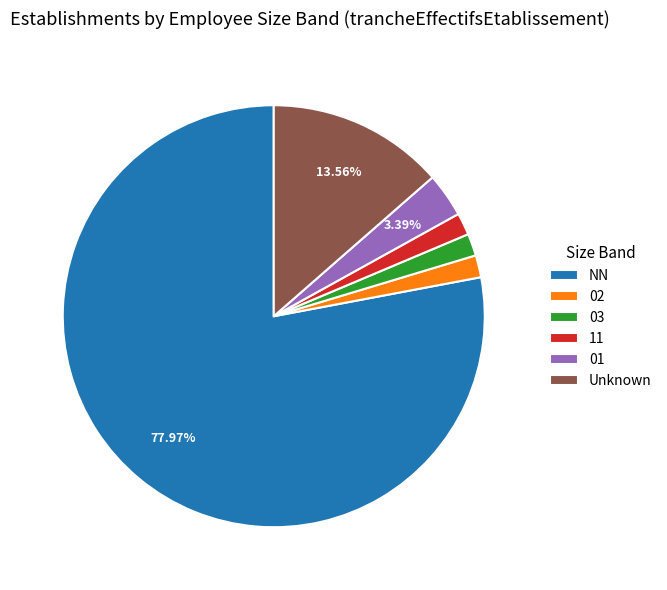

Which slice is the largest?

NN